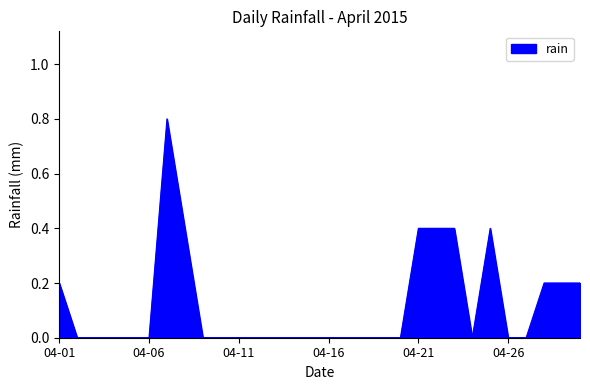

What is the maximum value shown in the chart?

0.8